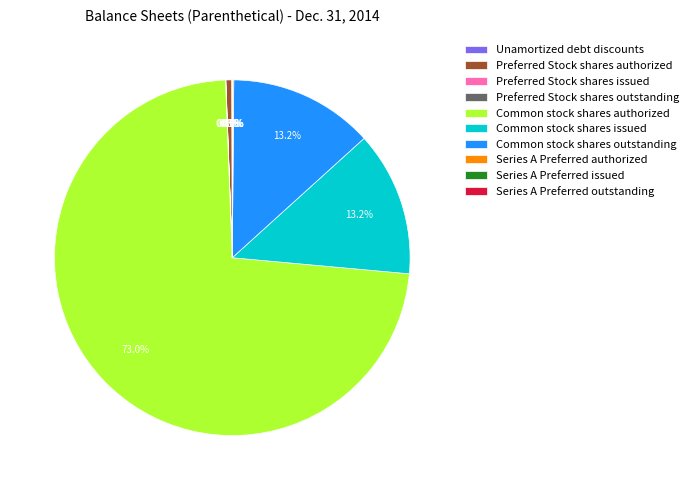

Approximately how many times larger is the value at Common stock shares authorized compared to Common stock shares outstanding?

5.5